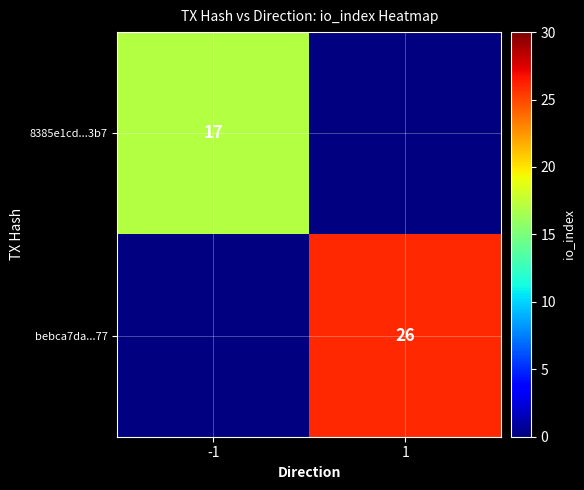

The value of 8385e1cd...3b7 at -1 is 17. True or false?

True